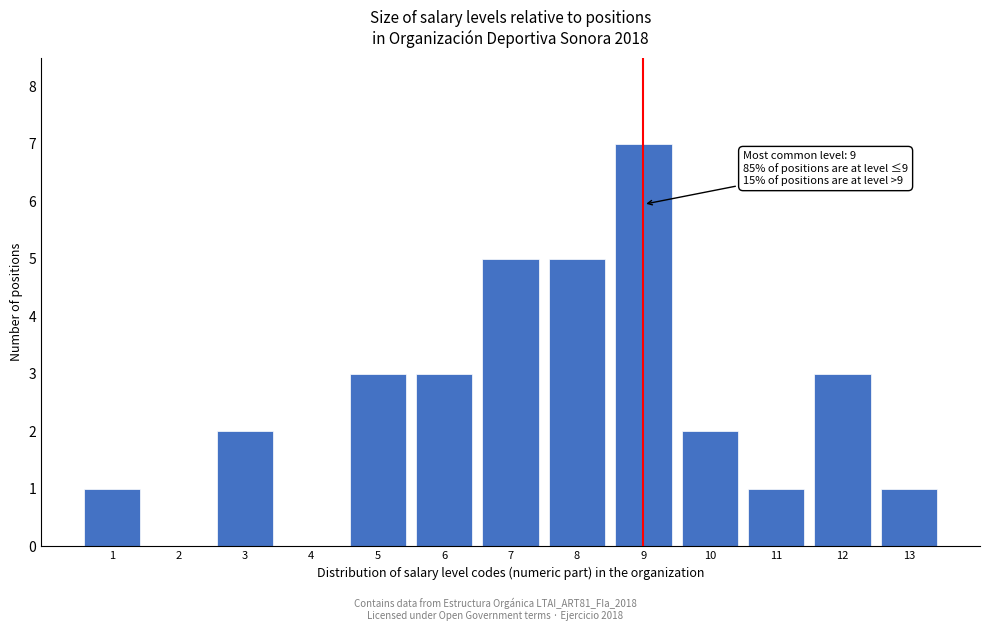

Which range on the x-axis has the tallest bar?

8.5 to 9.5